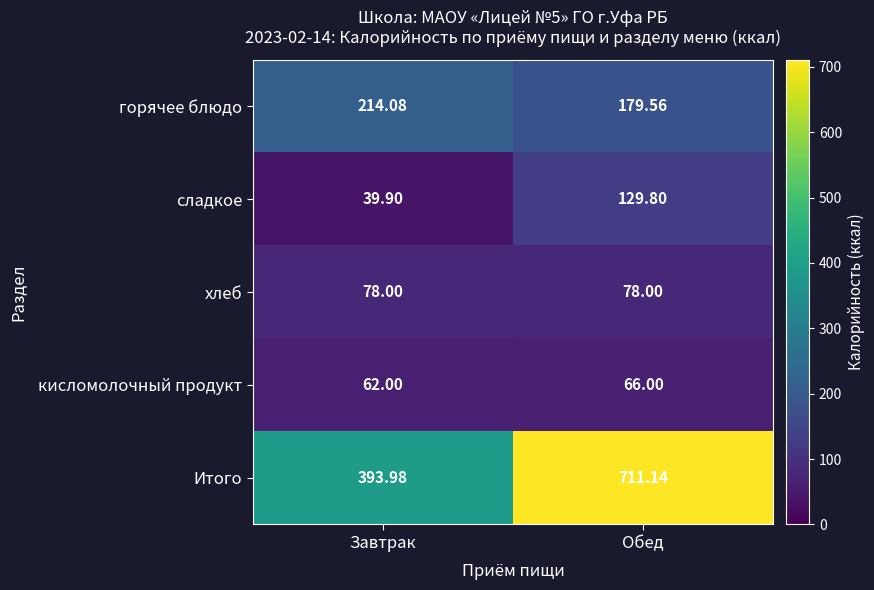

List the series in order of their peak value, lowest first.

кисломолочный продукт, хлеб, сладкое, горячее блюдо, Итого